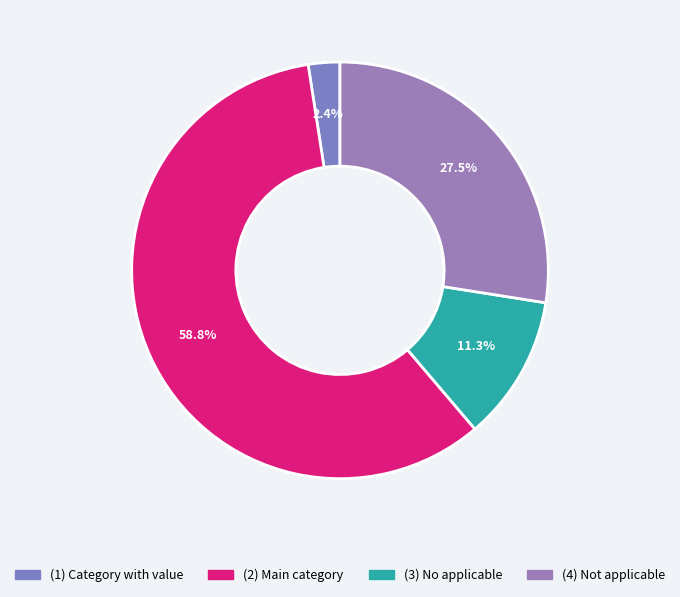

Is there a majority slice in this chart?

Yes